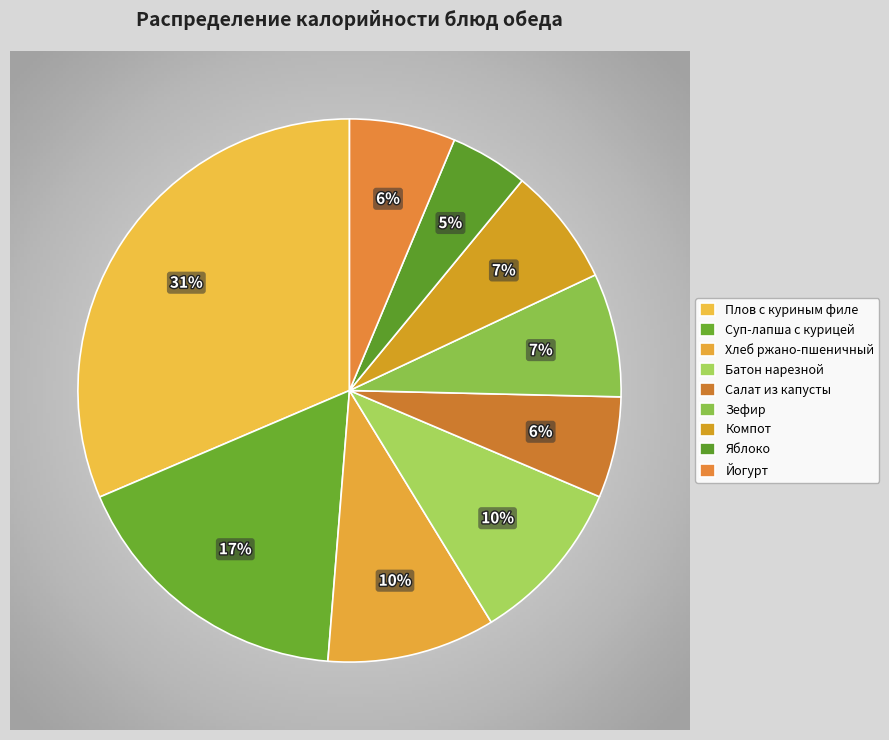

The Суп-лапша домашняя с курицей slice represents 17% of the pie. True or false?

True